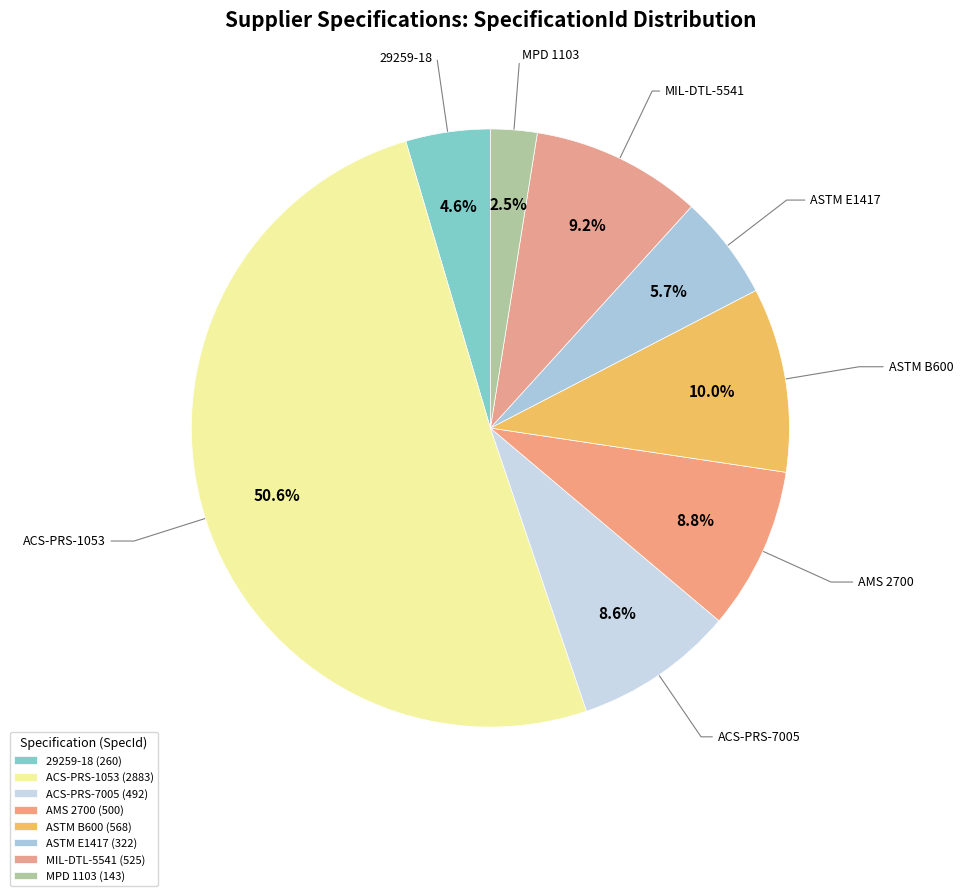

What is the largest slice in the pie chart?

ACS-PRS-1053